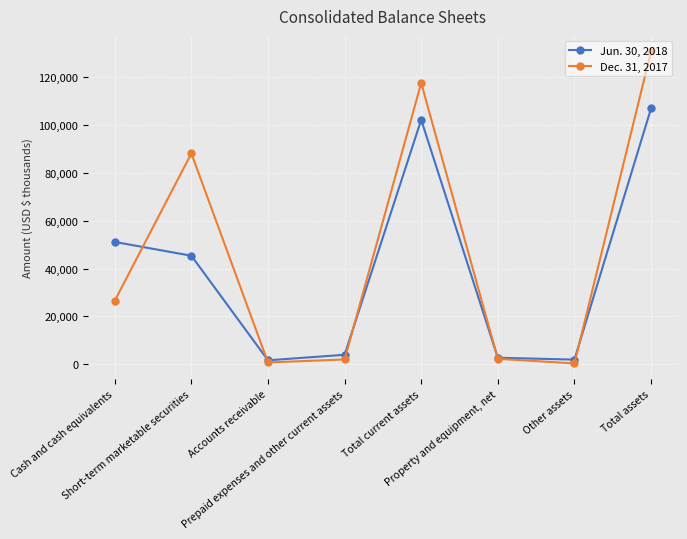

Where do Dec. 31, 2017 and Jun. 30, 2018 first cross each other?

Cash and cash equivalents and Short-term marketable securities